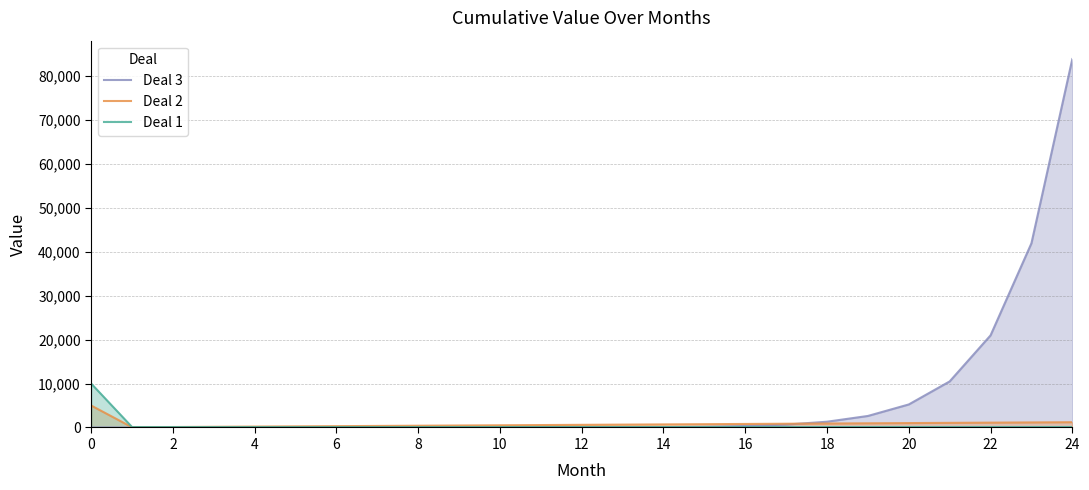

What is the label of the 25th point from the left?

24